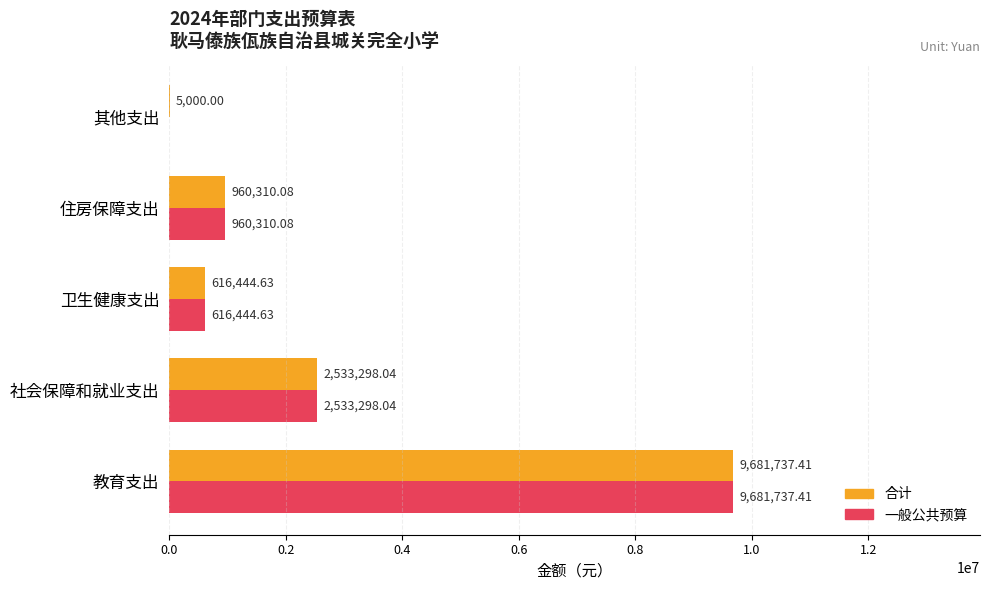

What are all the series names shown in the legend?

合计, 一般公共预算